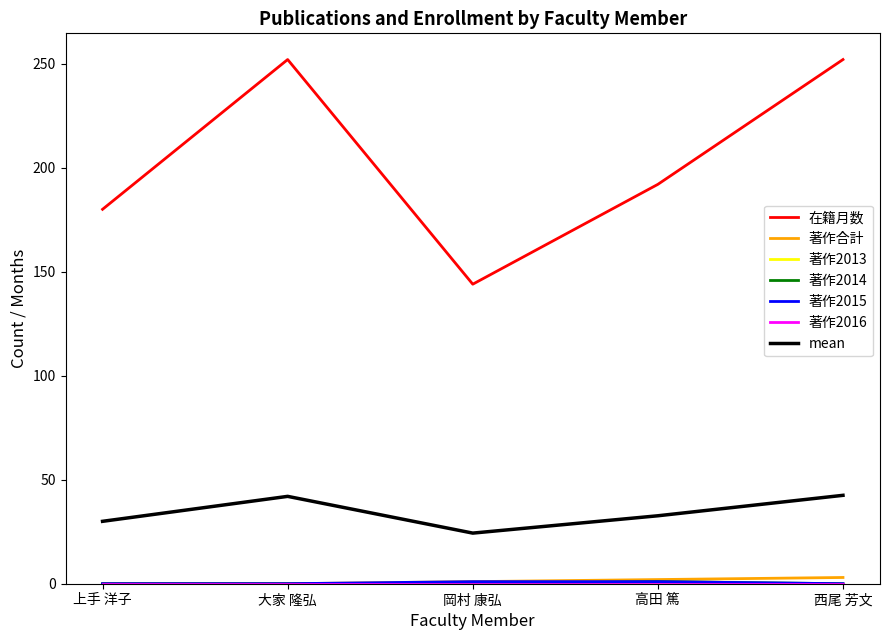

Rank the categories by 著作合計 value from highest to lowest.

西尾 芳文, 高田 篤, 岡村 康弘, 上手 洋子, 大家 隆弘